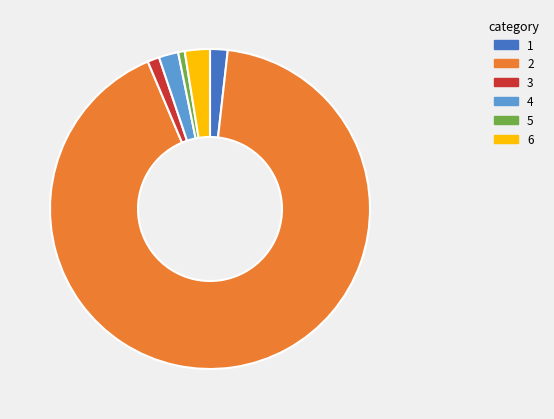

The 2 slice represents 92% of the pie. True or false?

True